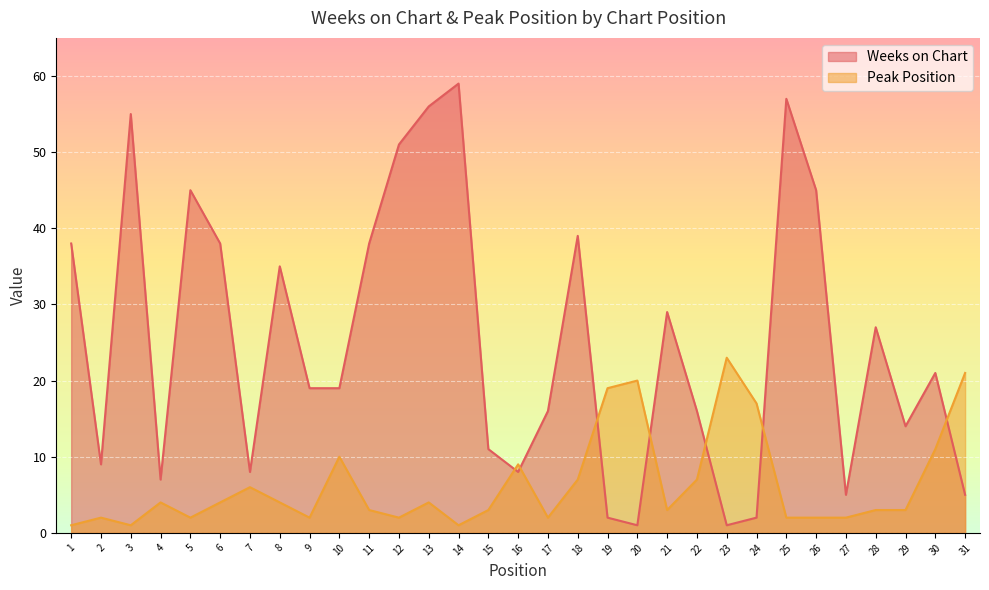

Count the number of categories in the chart.

31